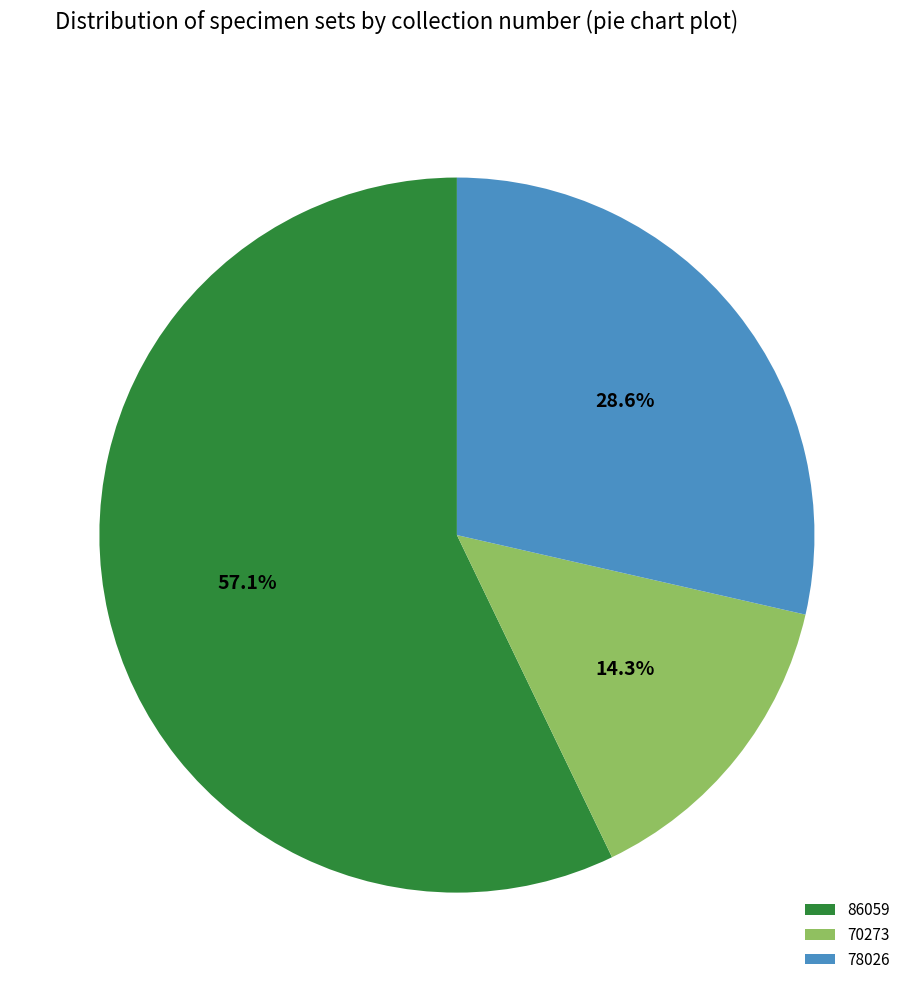

What is the total percentage of 86059 and 70273?

71.4%